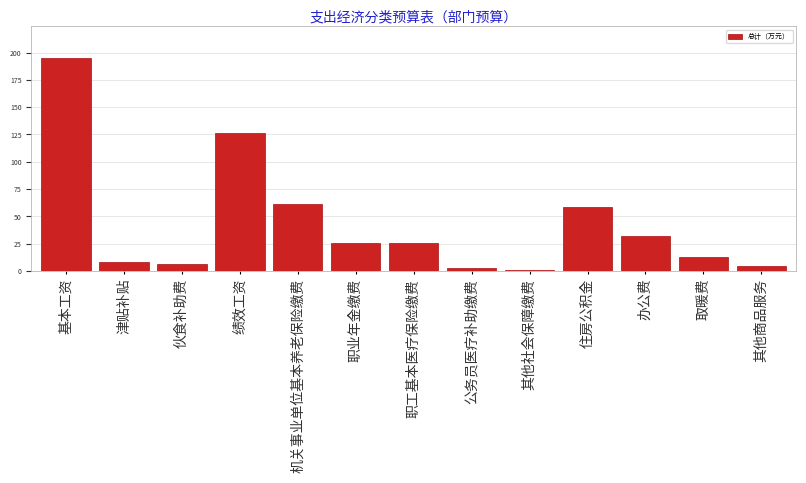

What is the ratio of the value at 职工基本医疗保险缴费 to the value at 其他商品服务?

5.1